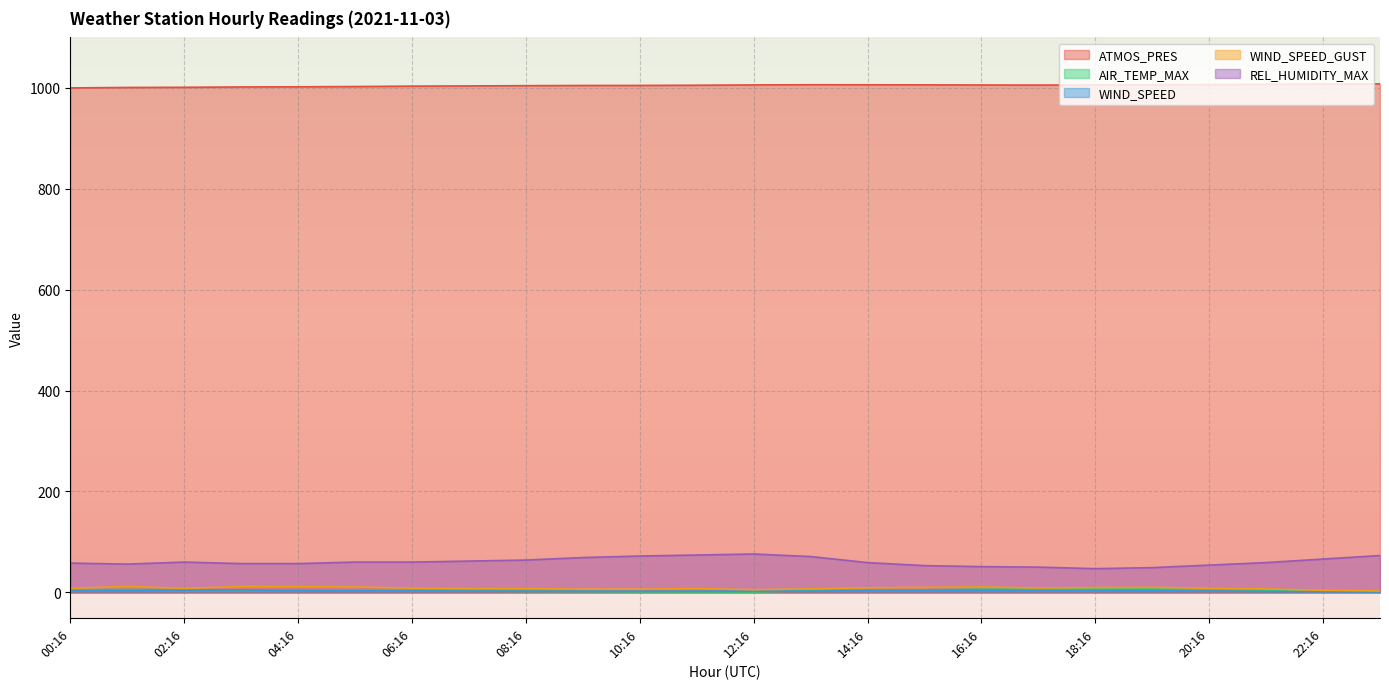

The value of WIND_SPEED at 02:16 is 1.5. True or false?

False